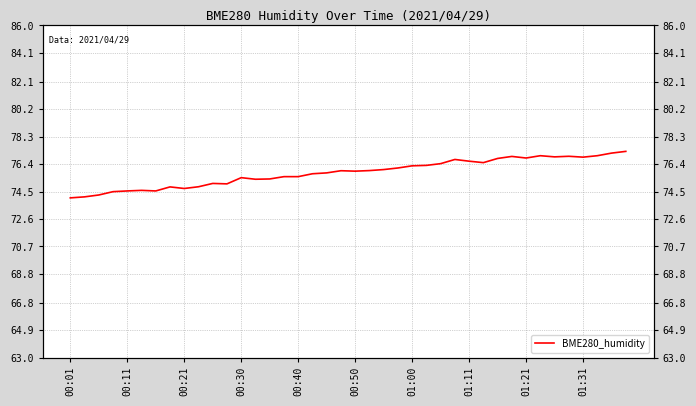

Reading right to left, what are all the values shown in this chart?

77.3	77.2	77.0	76.9	76.9	76.9	77.0	76.8	76.9	76.8	76.5	76.6	76.7	76.4	76.3	76.3	76.1	76.0	76.0	75.9	75.9	75.8	75.7	75.5	75.5	75.4	75.3	75.5	75.0	75.1	74.8	74.7	74.8	74.5	74.6	74.5	74.5	74.3	74.1	74.1